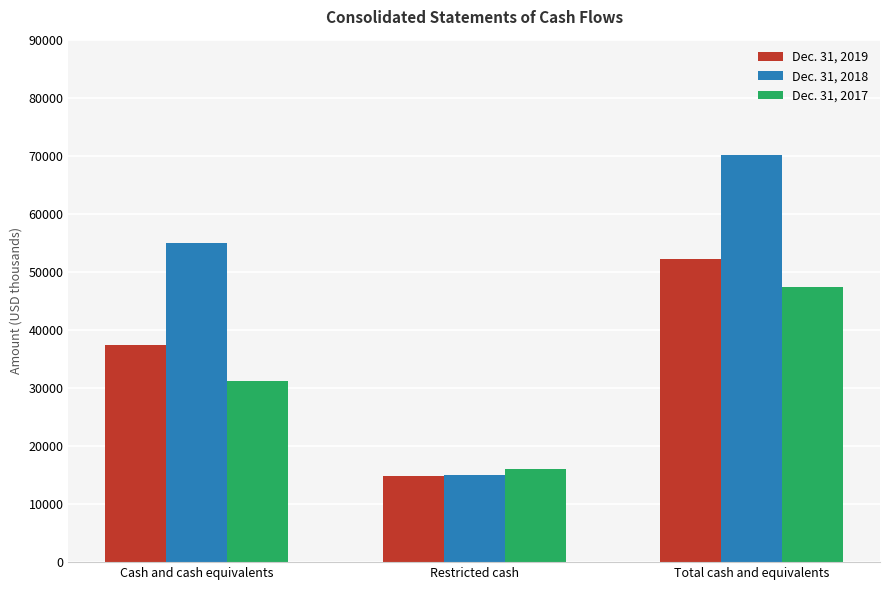

Are the bars grouped side by side (vs. stacked)?

Yes